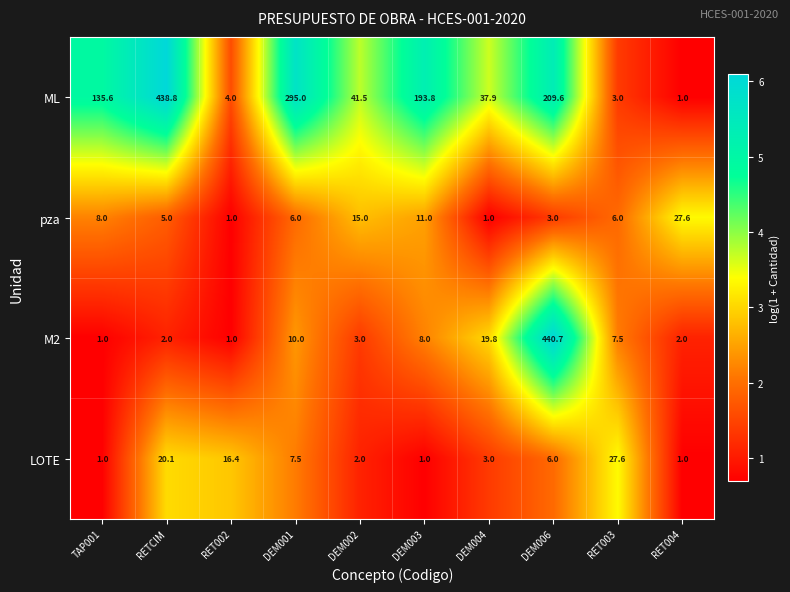

At DEM006, list the series in order from largest to smallest.

M2, ML, LOTE, pza